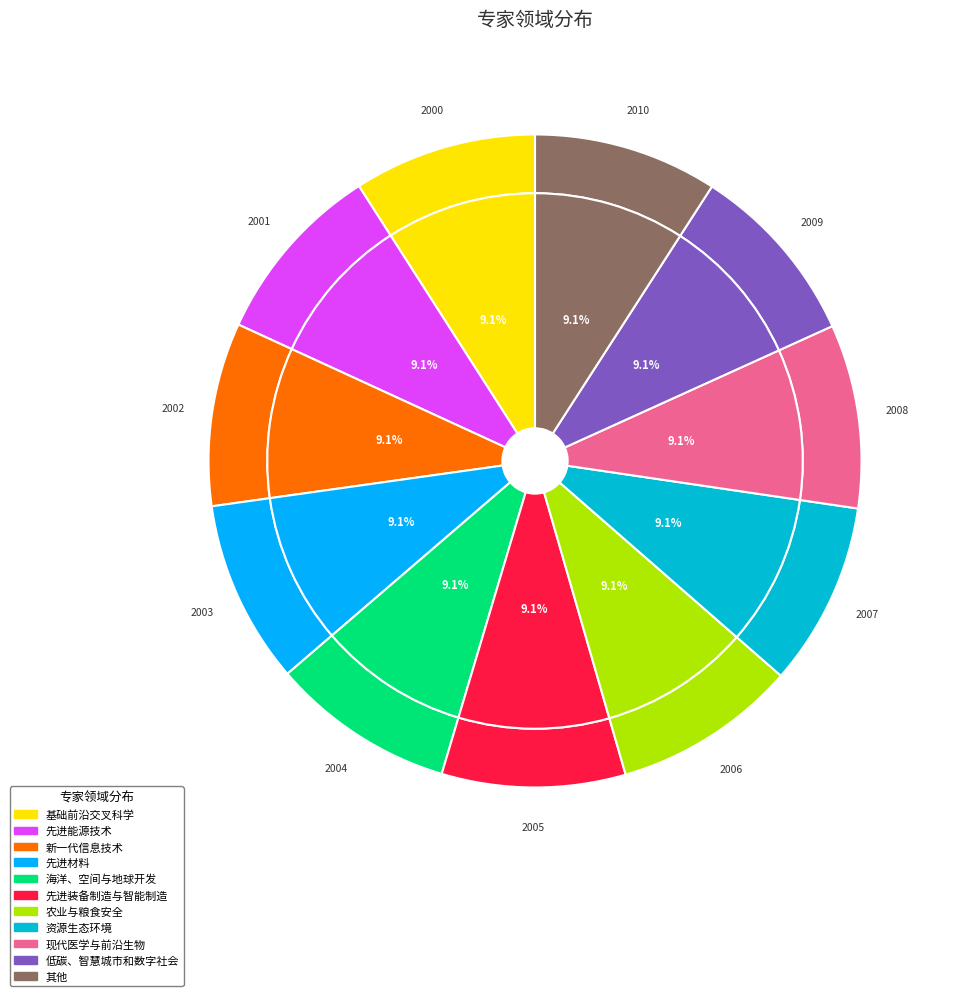

How much of the chart is everything except 农业与粮食安全?

90.9%